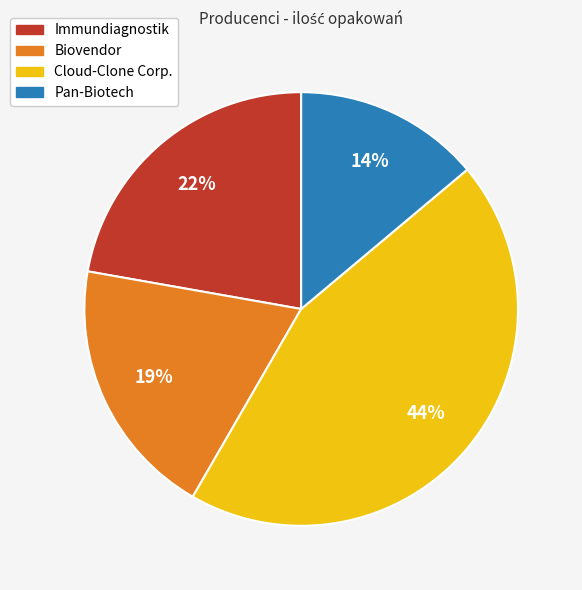

Is there any slice that represents more than half of the pie?

No